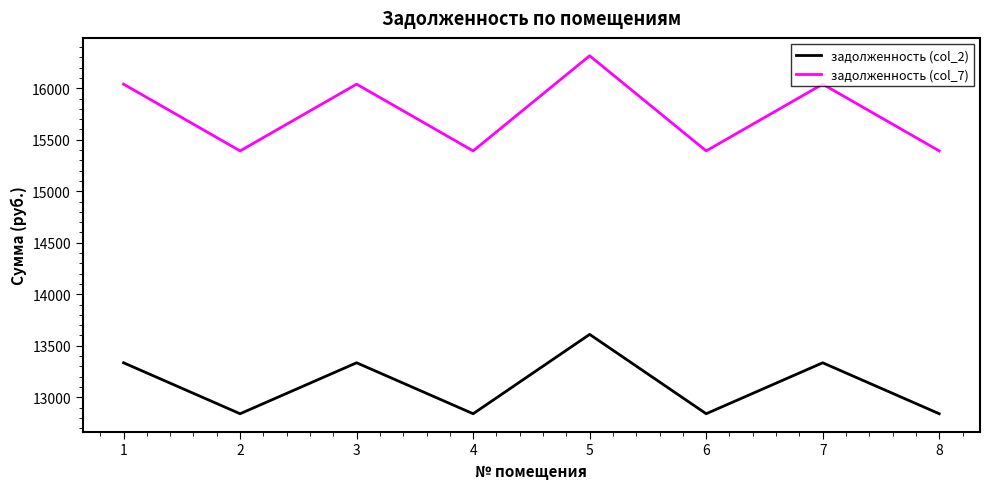

Which series has the widest spread of values?

задолженность (col_7)